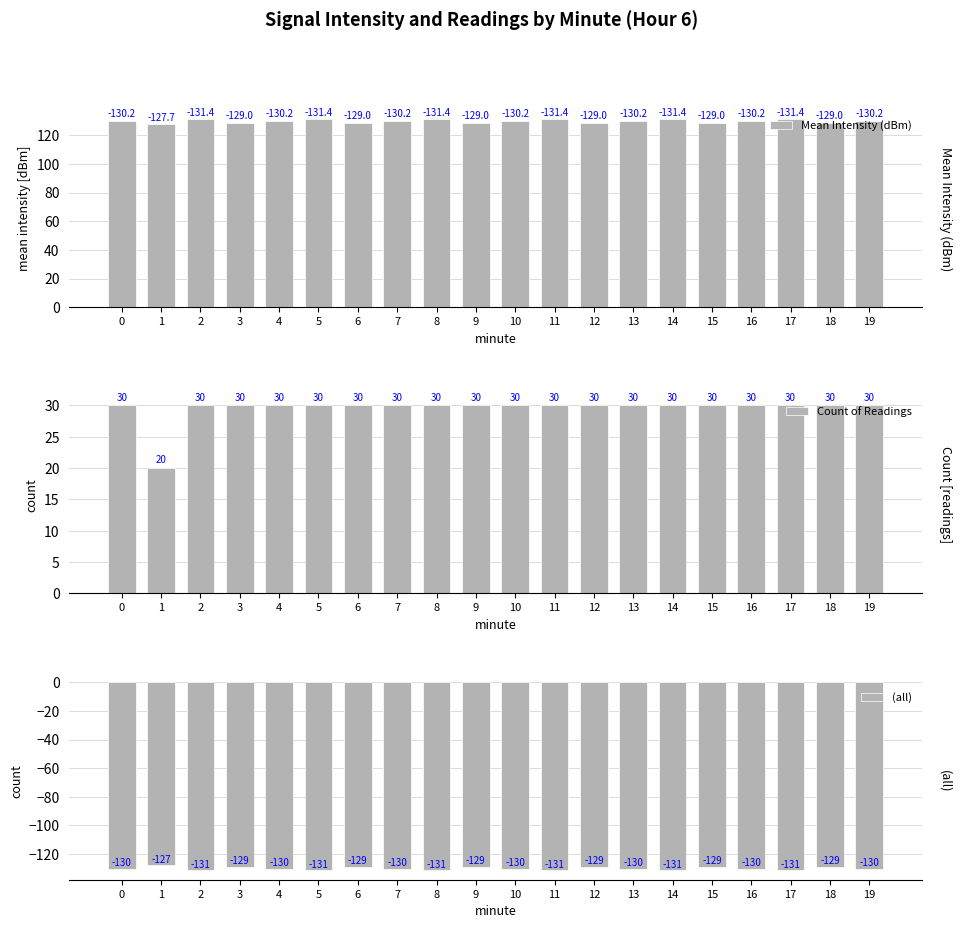

What are all the series names shown in the legend?

Mean Intensity (dBm), Count of Readings, (all)